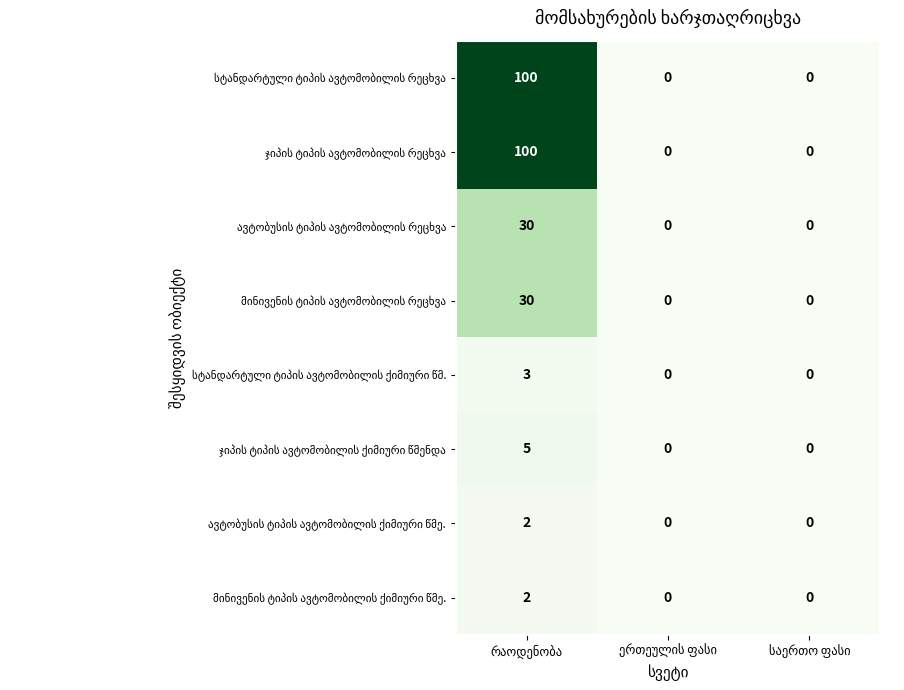

Count the number of categories in the chart.

3